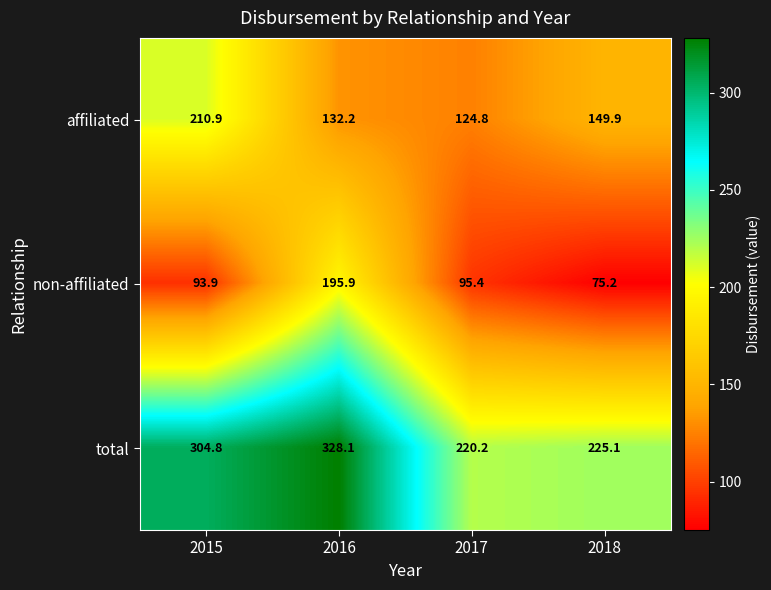

How many values in the total series exceed 304?

2